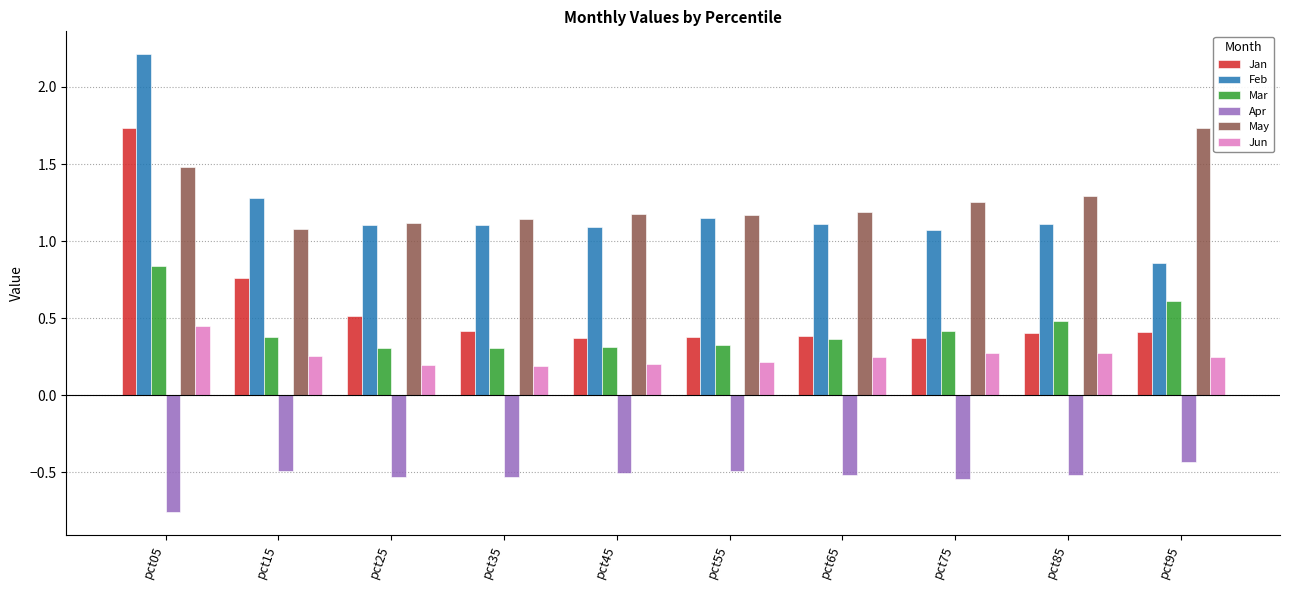

What is the maximum value shown in the chart?

2.2